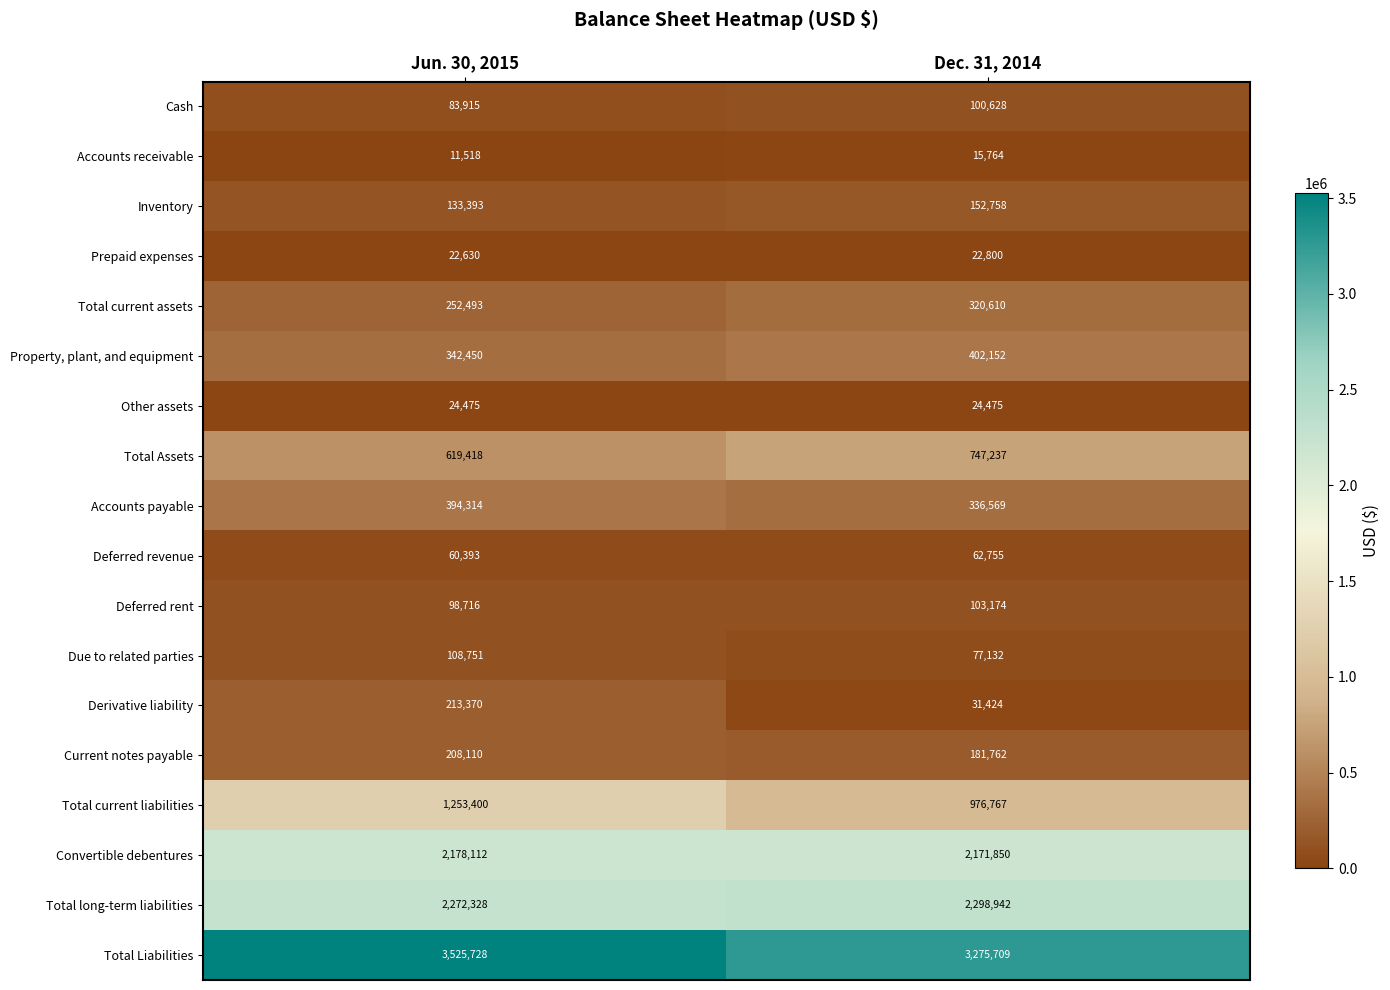

Which series has the largest total across all categories?

Total Liabilities